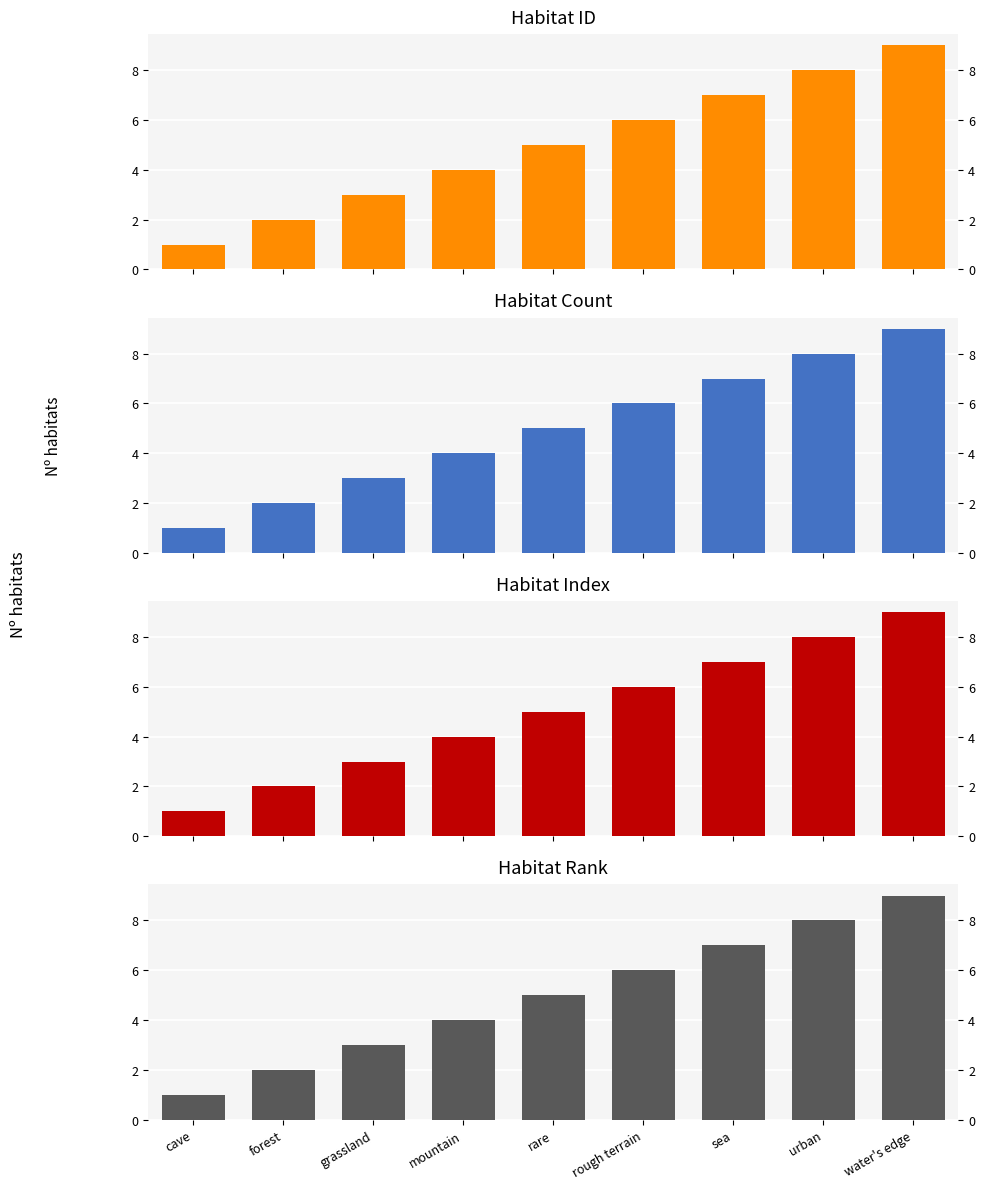

Rank the categories by value from highest to lowest.

water's edge, urban, sea, rough terrain, rare, mountain, grassland, forest, cave